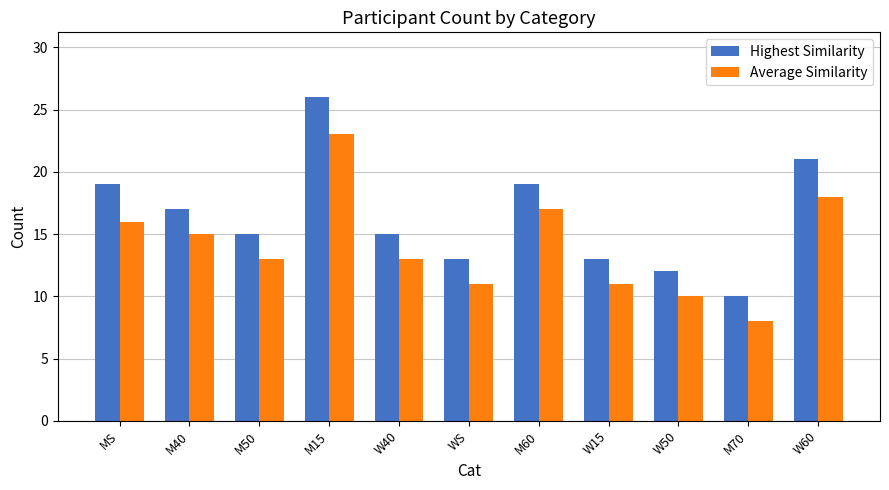

Which series has the widest spread of values?

Highest Similarity